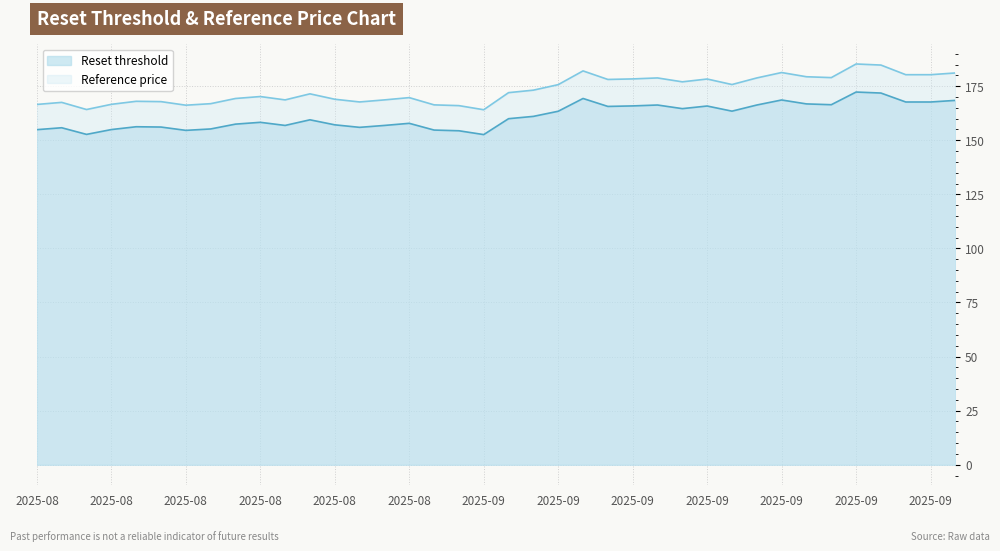

How many series are shown in this chart?

2